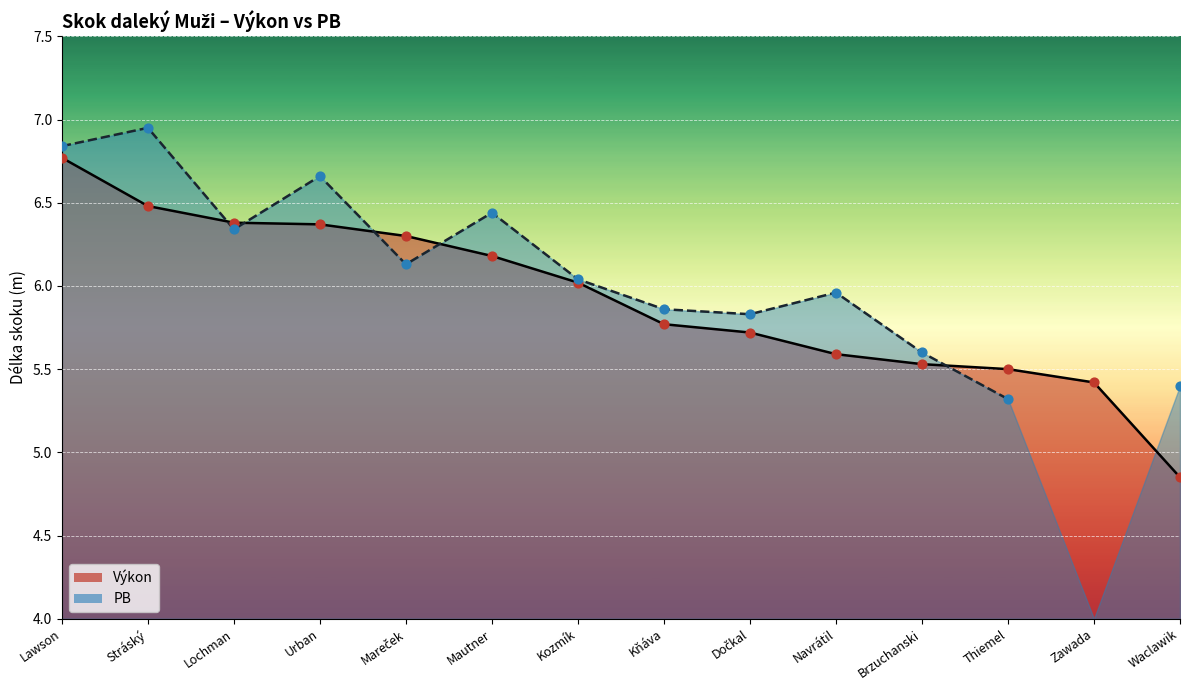

What is the change in value from Dočkal to Navrátil?

-0.1